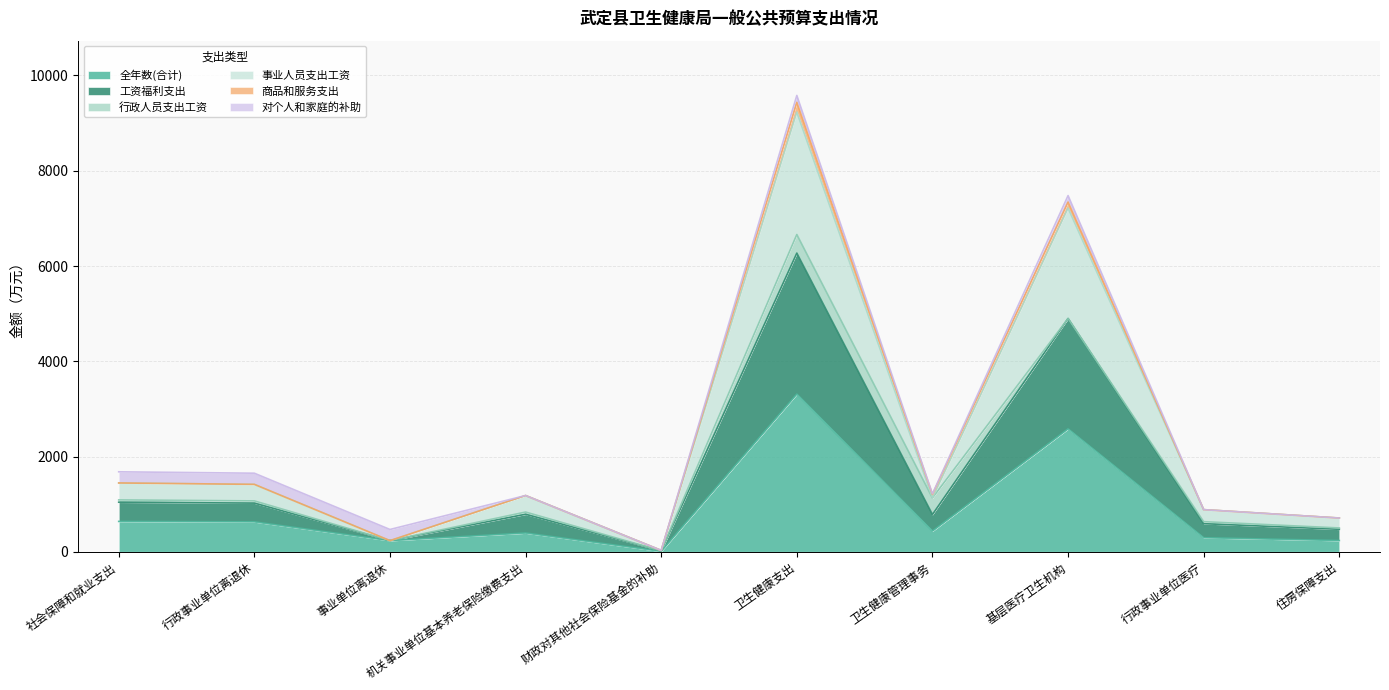

True or false: 全年数(合计) and 工资福利支出 cross at least once.

False